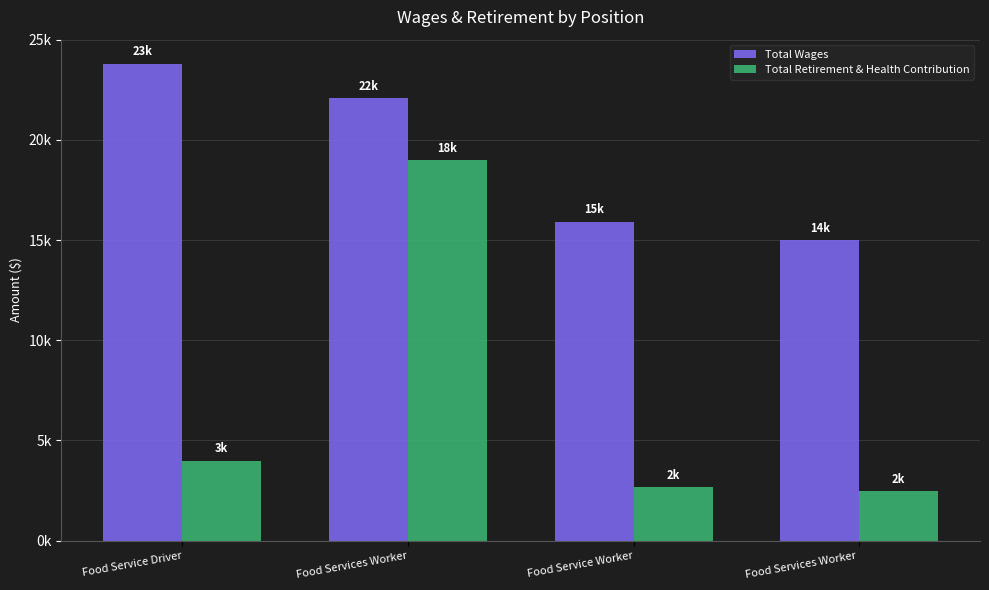

List the series in order of their peak value, lowest first.

Total Retirement & Health Contribution, Total Wages